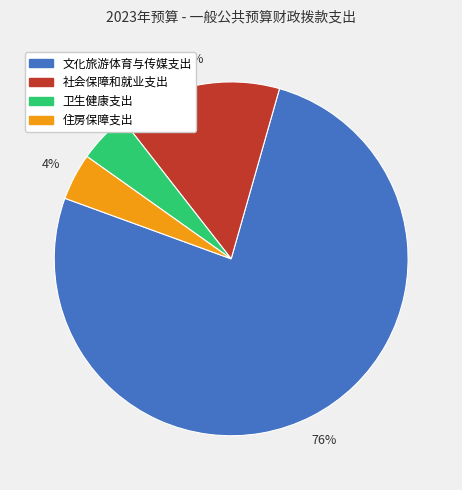

To the nearest percent, what is the difference between the 社会保障和就业支出 and 卫生健康支出 slice percentages?

10%